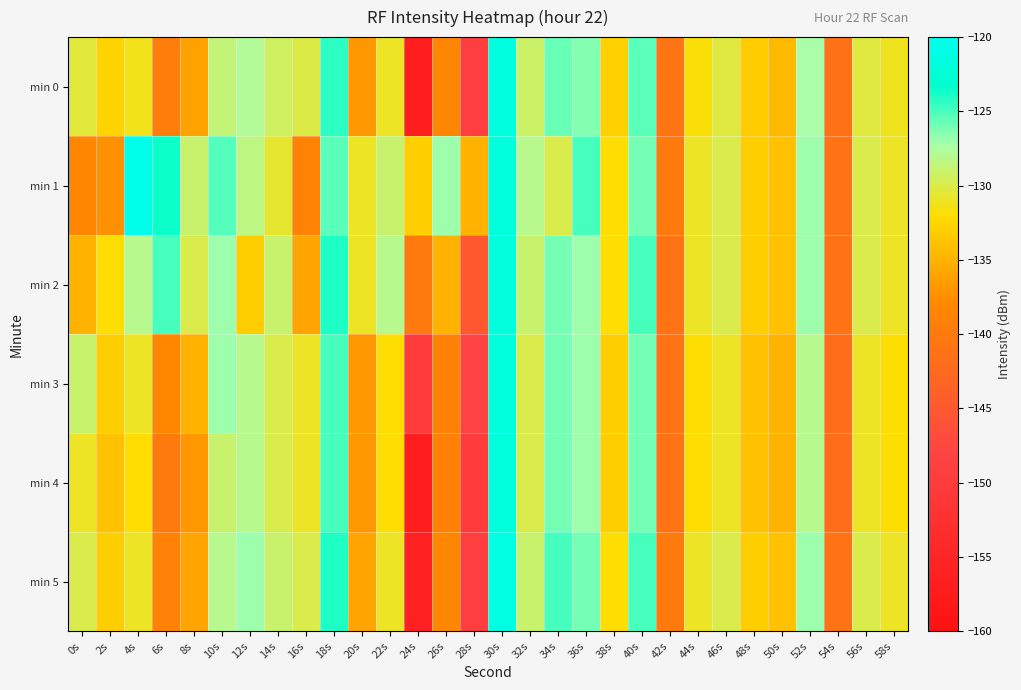

Which series has the largest total across all categories?

min 1